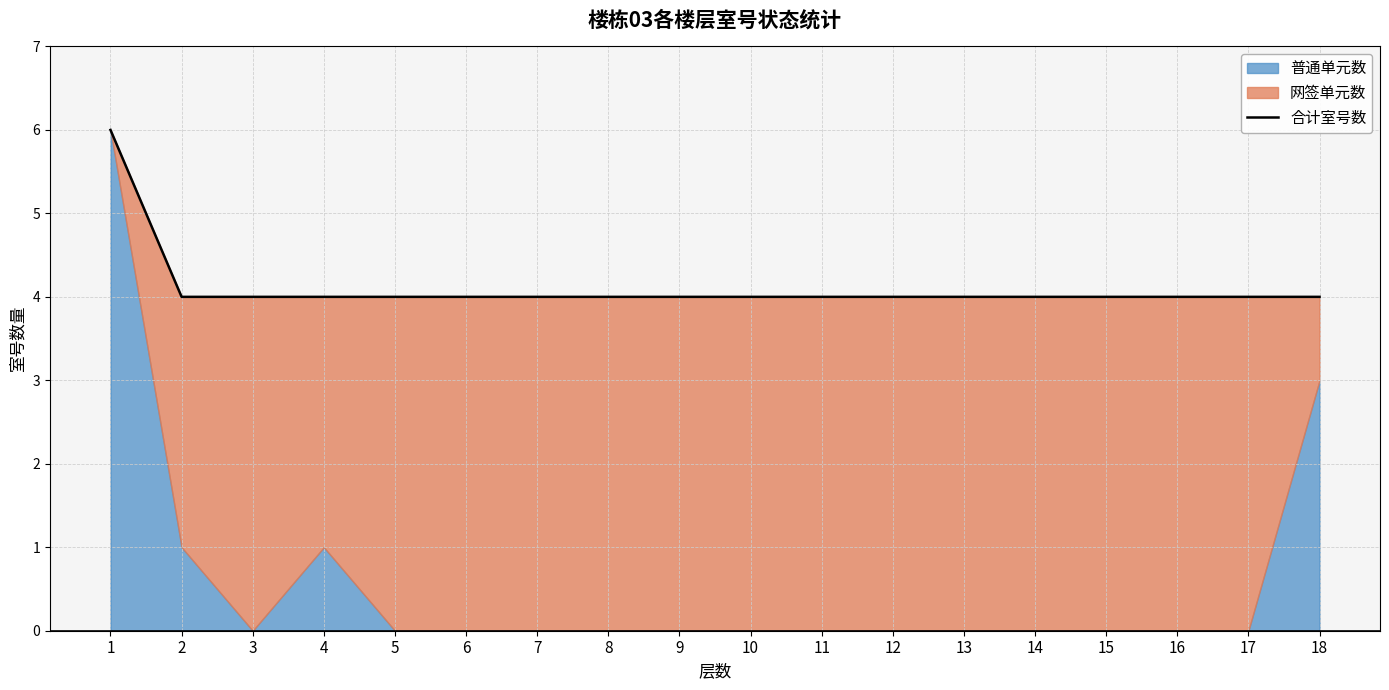

The chart shows a value of 4 at 8. True or false?

True